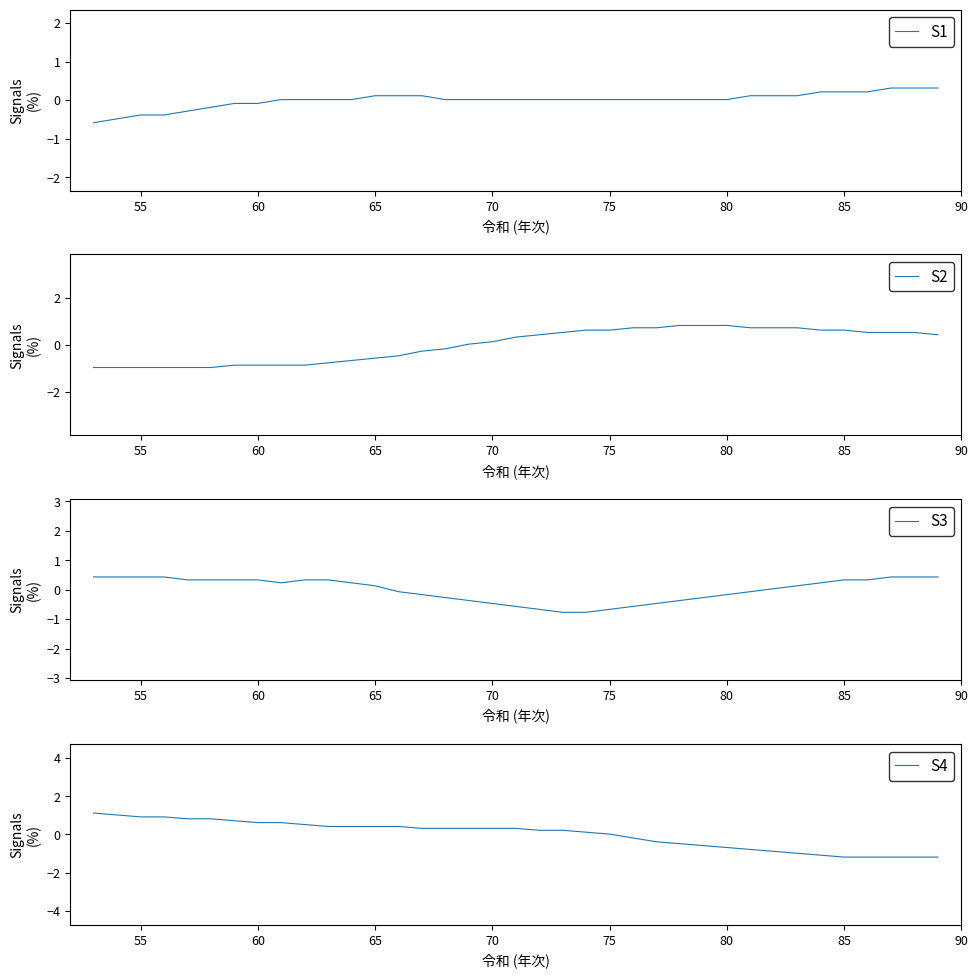

The value of S3 at 70 is -0.2. True or false?

False